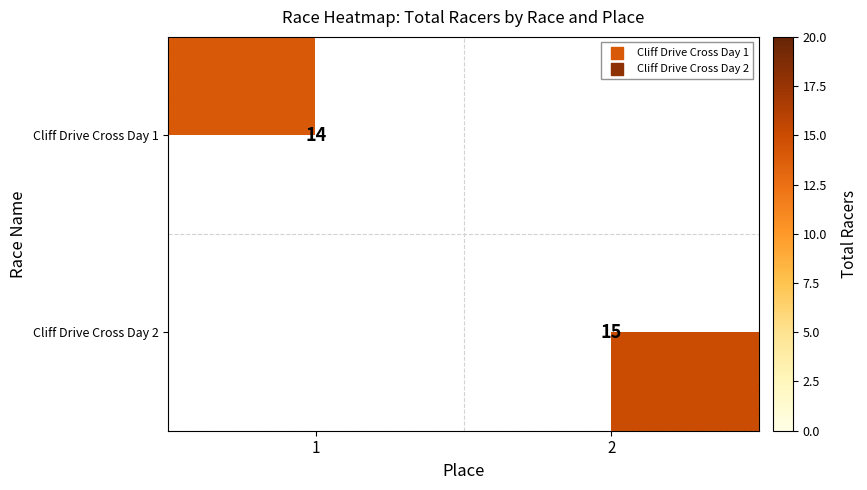

True or false: Cliff Drive Cross Day 1 has a value of 14 at 1.

True